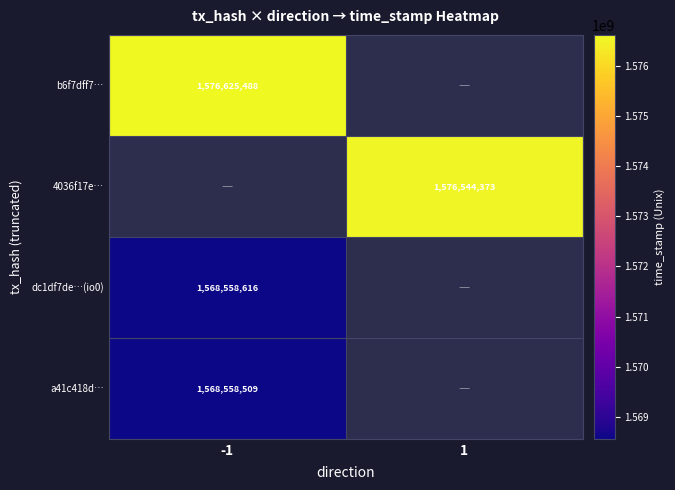

Is the value of a41c418d… at -1 greater than the value of 4036f17e… at 1?

No